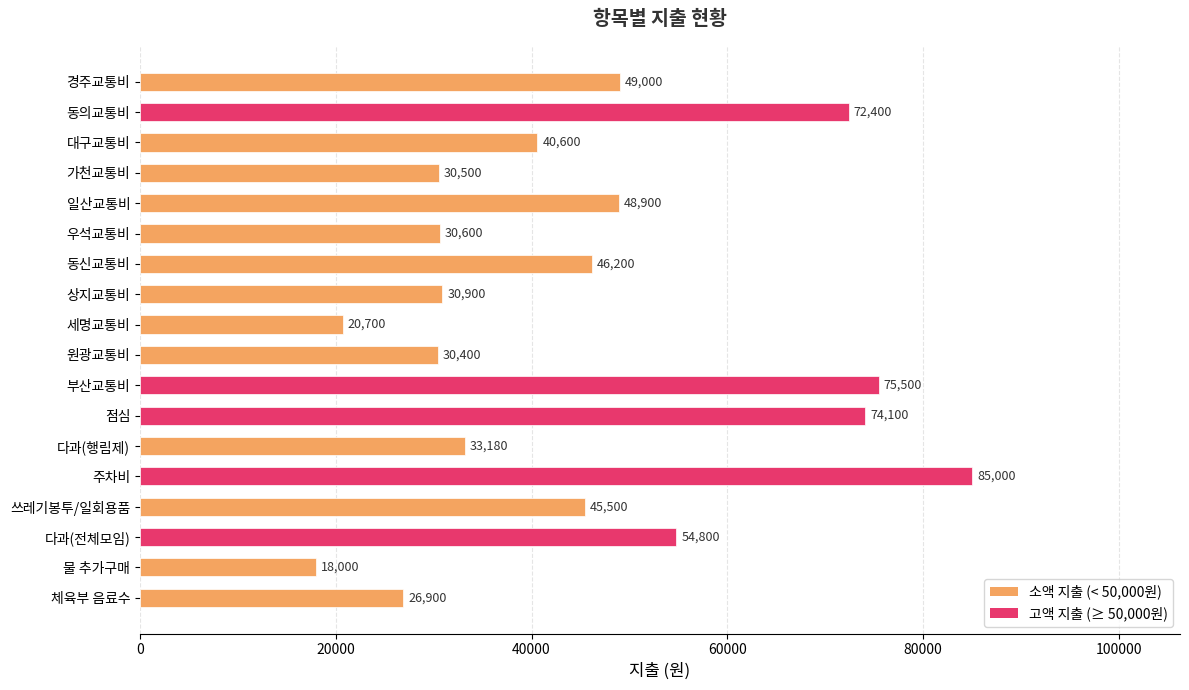

What is the difference between the maximum and minimum values?

67000